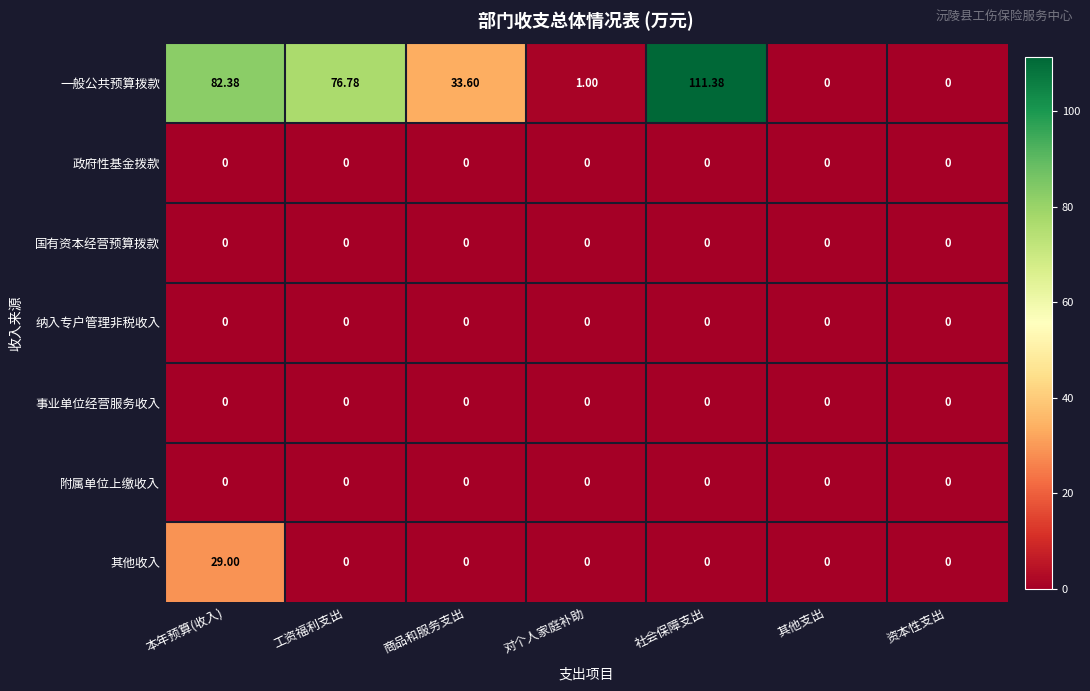

Which series has the largest range (max minus min)?

一般公共预算拨款